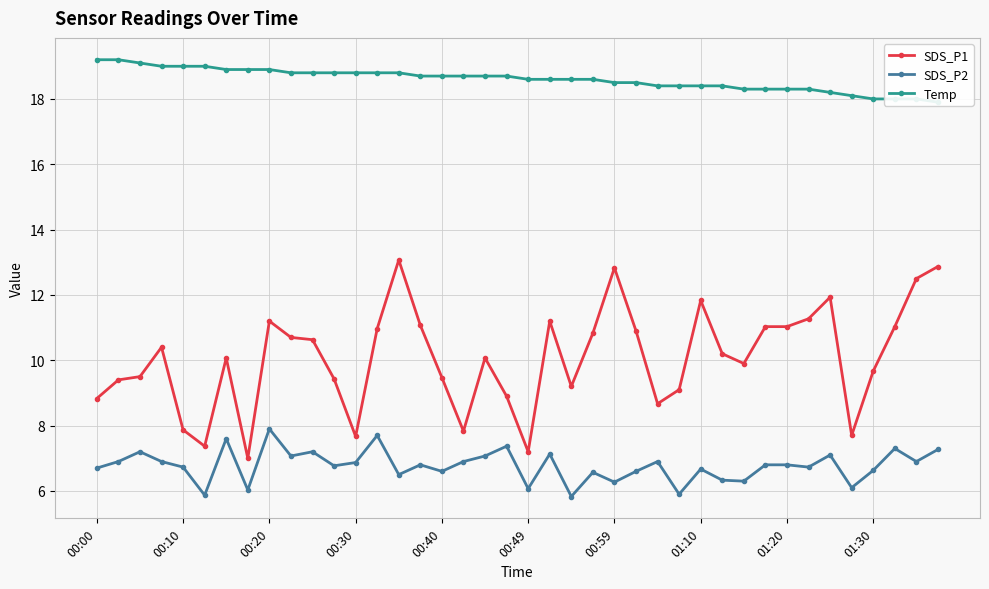

True or false: SDS_P2 and SDS_P1 cross at least once.

False